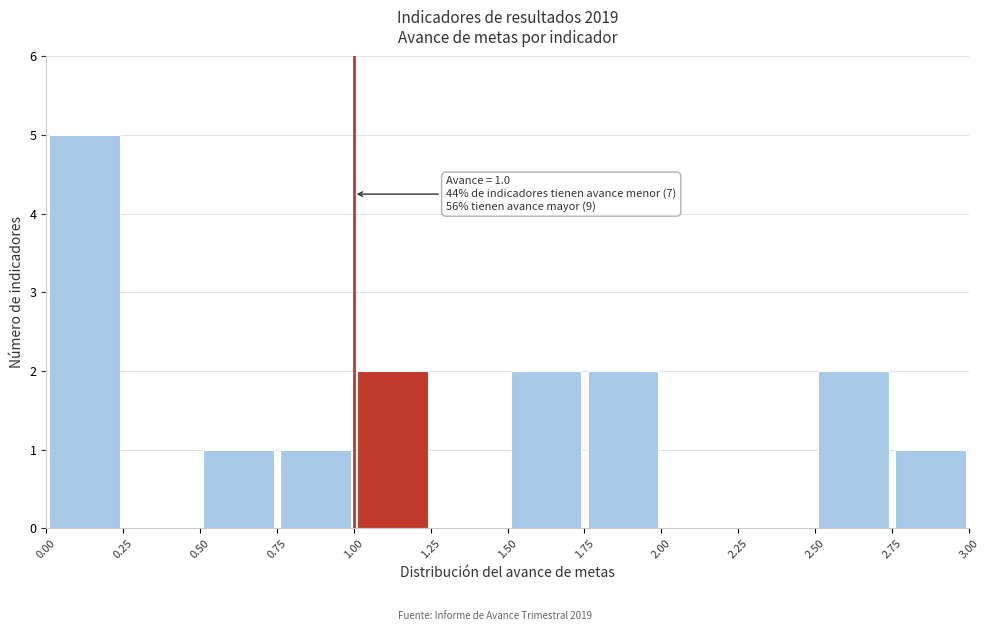

Over which range of the x-axis is the bar tallest?

0.00 to 0.25